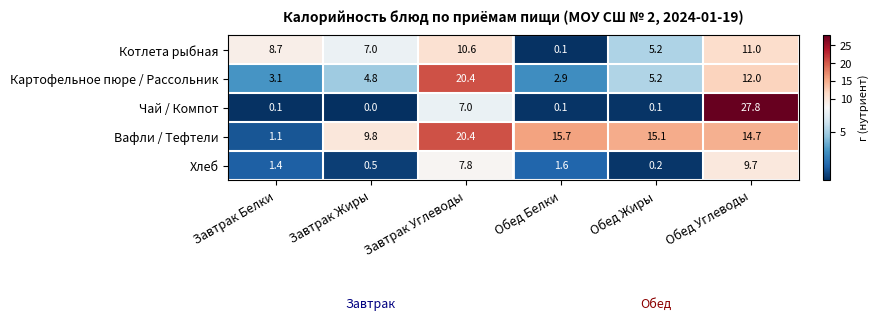

Which series has the widest spread of values?

Чай / Компот